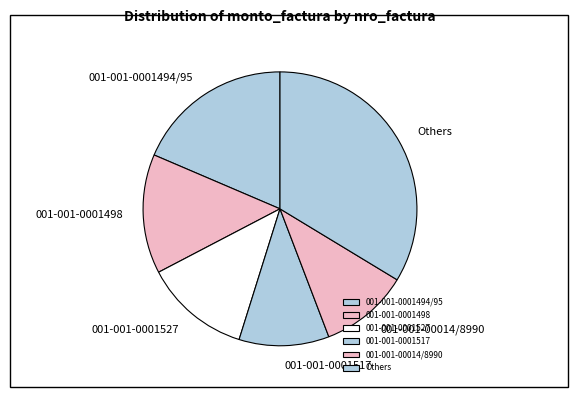

Approximately how many times larger is the value at 001-001-00014/8990 compared to 001-001-0001517?

1.0